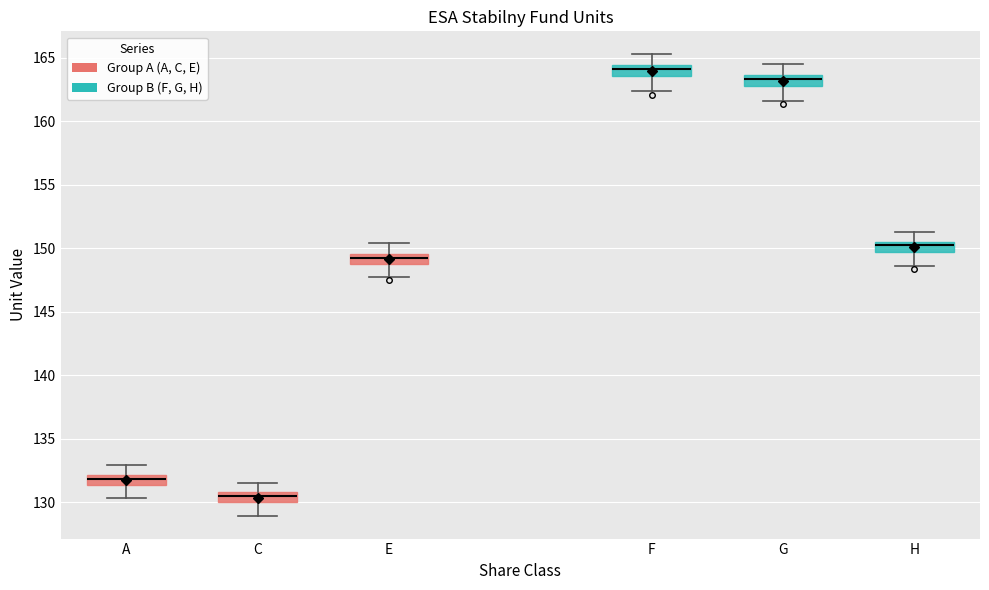

Which box has the highest median line?

F